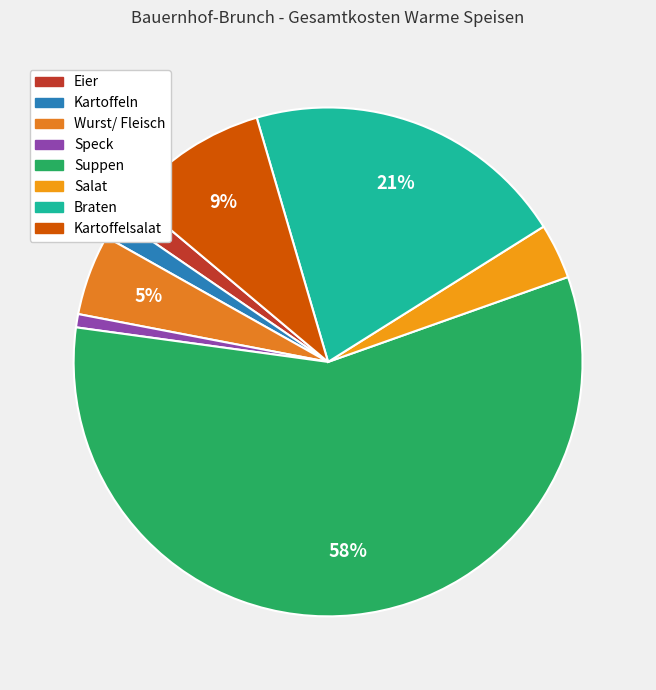

How many slices are in this pie chart?

8